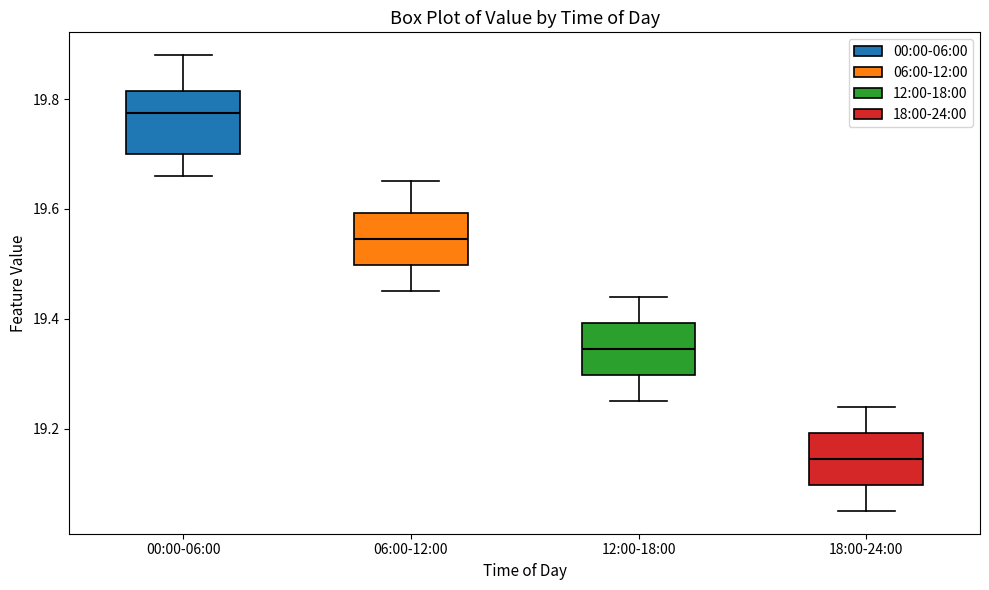

Reading left to right, read every box against the y-axis: the position of its median line, the range the box covers, and the ends of its whiskers. The values are not printed on the chart, so give them approximately, as read against the axis.

00:00-06:00: median 19.78, box 19.70 to 19.82, whiskers 19.66 to 19.88
06:00-12:00: median 19.54, box 19.50 to 19.60, whiskers 19.46 to 19.66
12:00-18:00: median 19.34, box 19.30 to 19.40, whiskers 19.26 to 19.44
18:00-24:00: median 19.14, box 19.10 to 19.20, whiskers 19.06 to 19.24